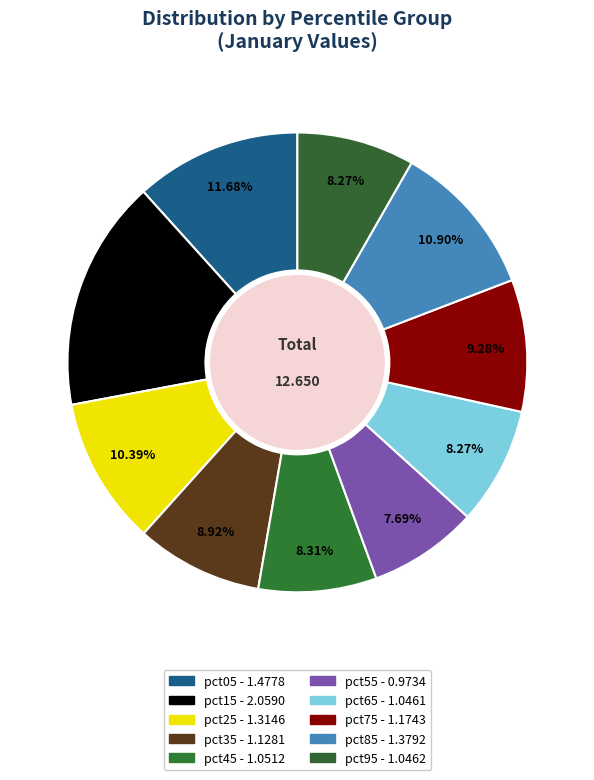

How many slices are in this pie chart?

10